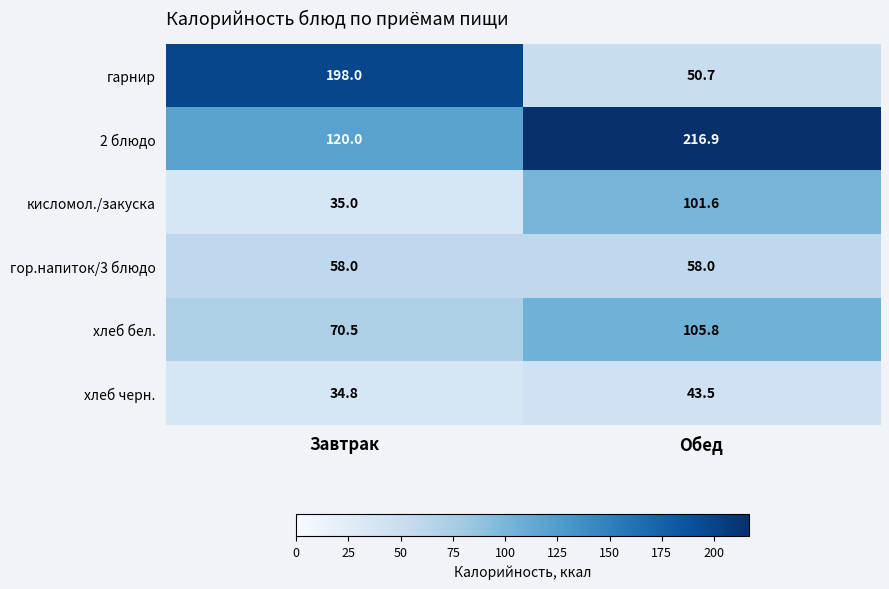

Count the number of categories in the chart.

2